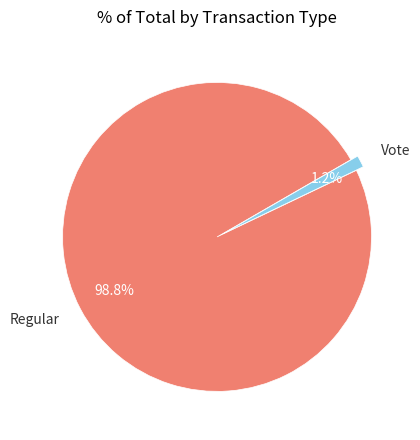

What is the majority slice?

Regular